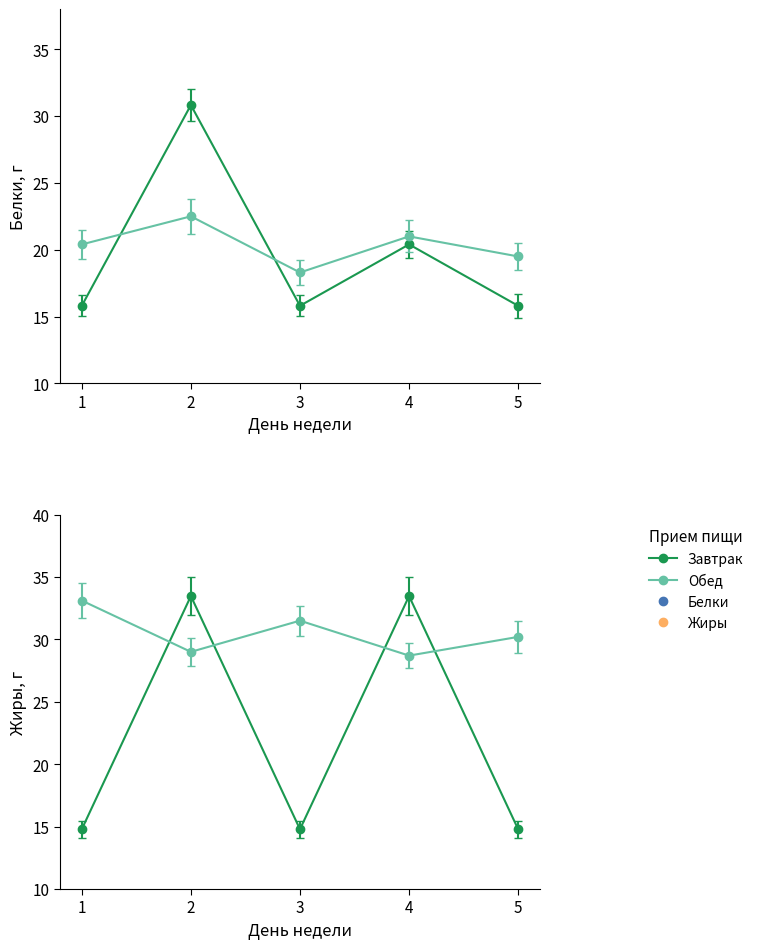

True or false: Обед_Жиры has more than 1 interior local peaks.

False